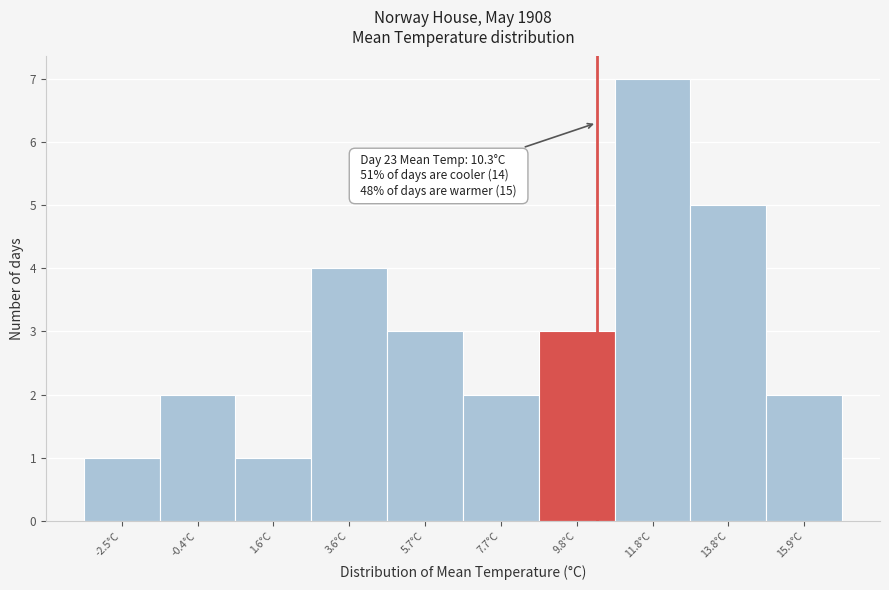

Over which range of the x-axis is the bar tallest?

11.0 to 13.0